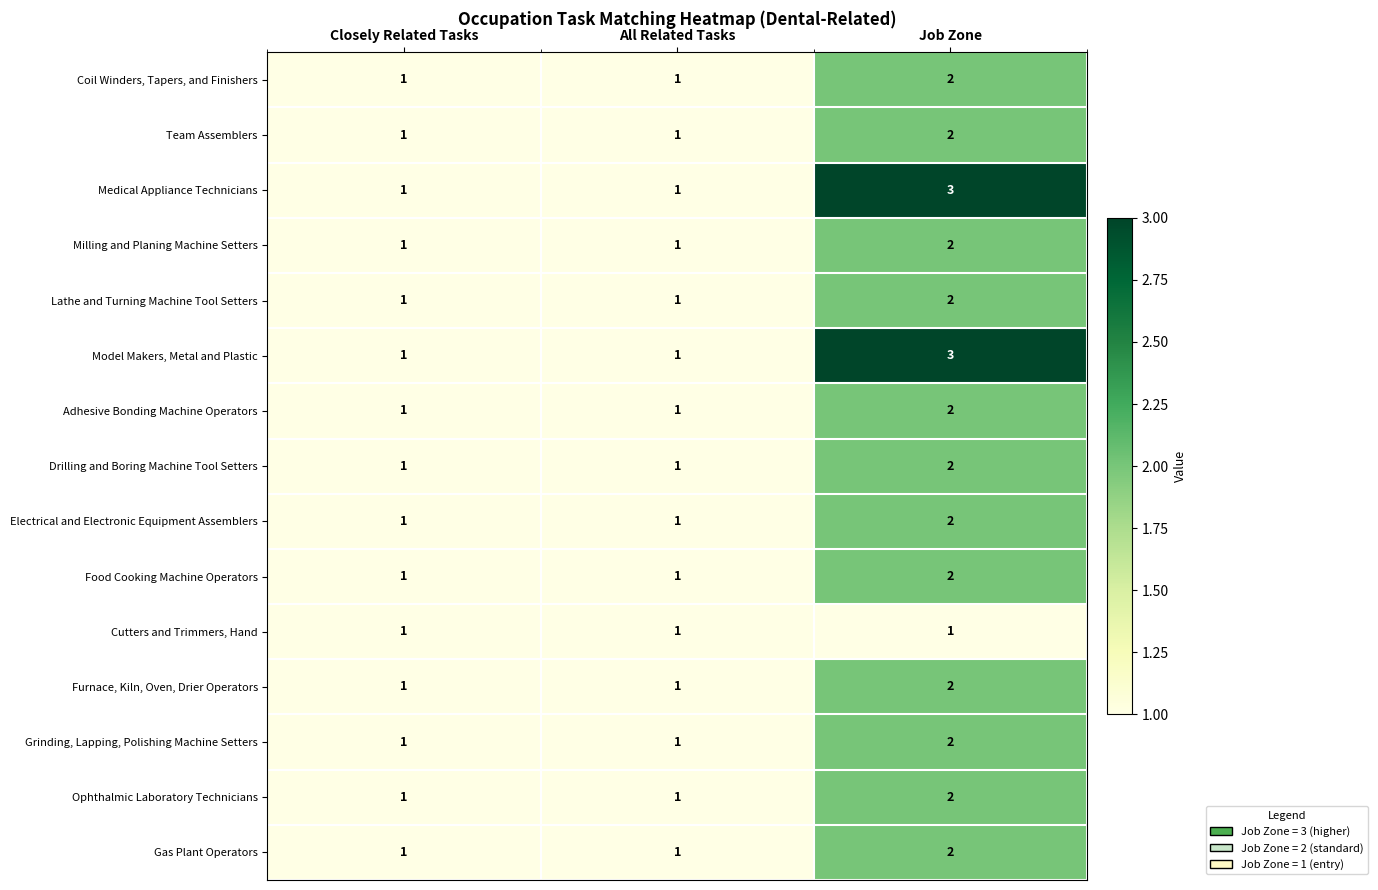

Is it true that Furnace, Kiln, Oven, Drier Operators equals 3 at Job Zone?

False